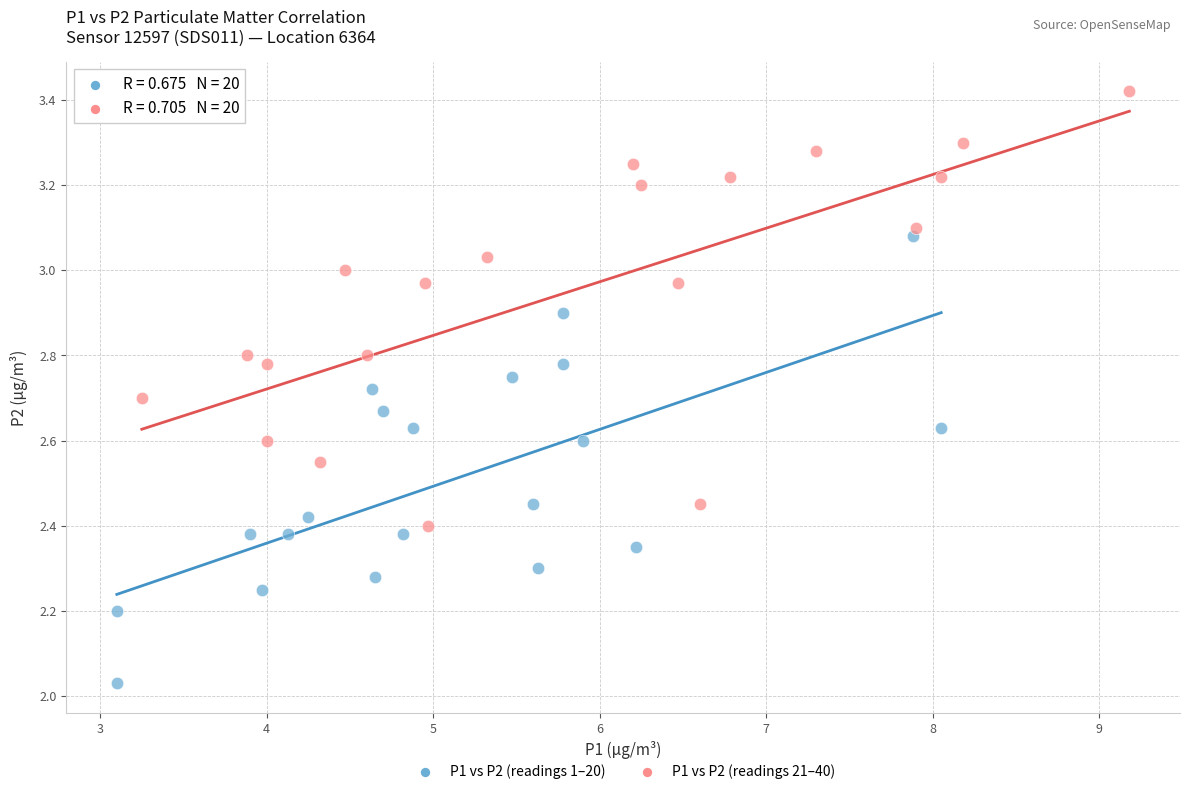

What are all the series names shown in the legend?

P1 vs P2 (readings 1–20), P1 vs P2 (readings 21–40)